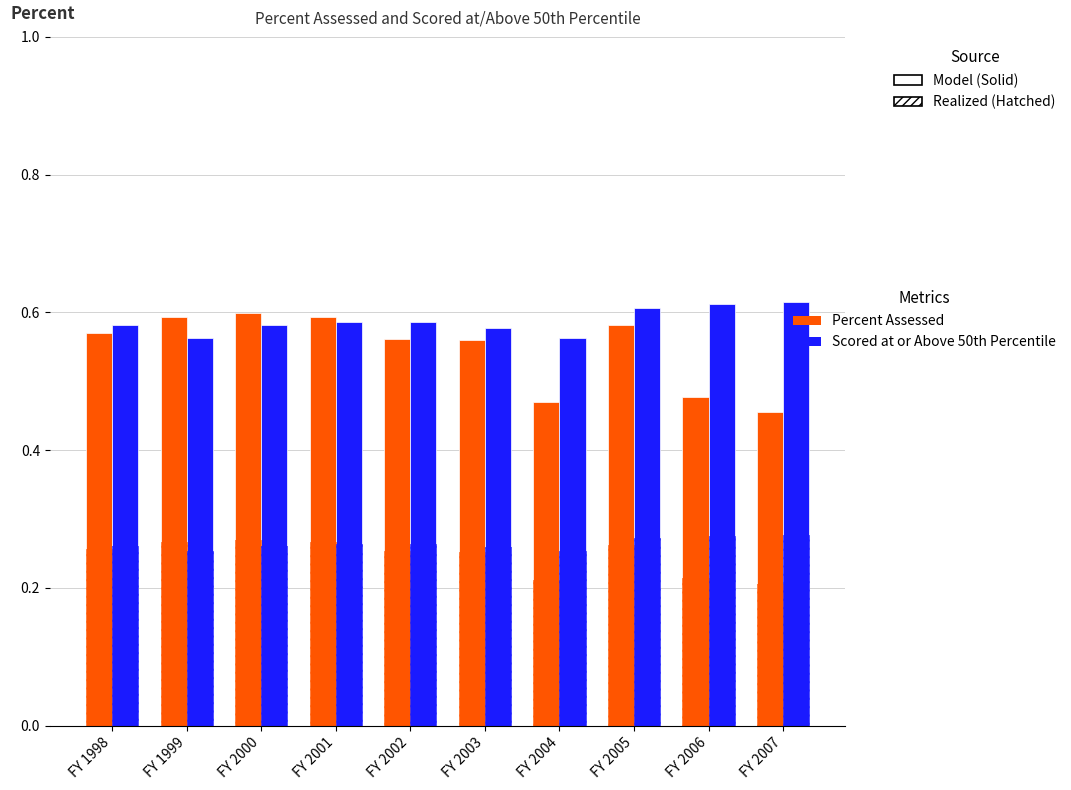

Read the Percent Assessed value at FY 2004.

0.5